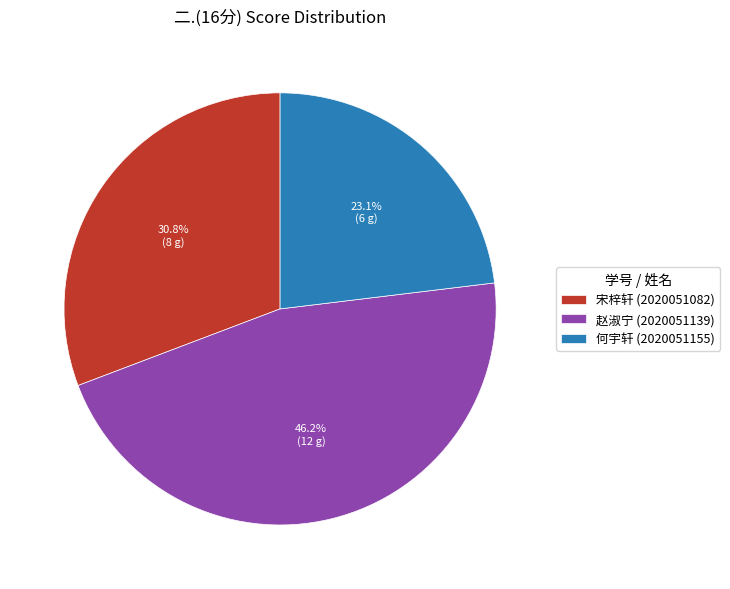

Which category has the biggest portion of the pie?

赵淑宁 (2020051139)